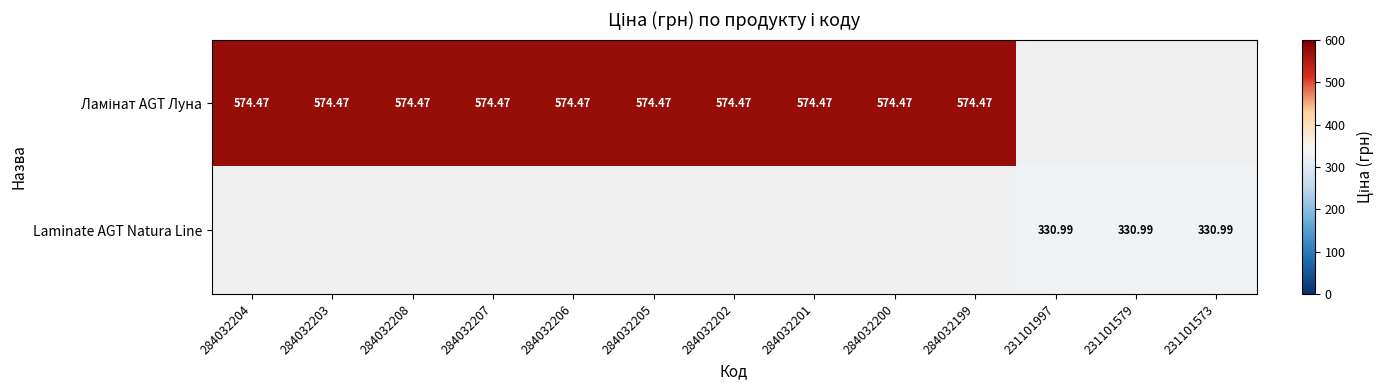

At which category does the chart reach its minimum across all series?

231101997